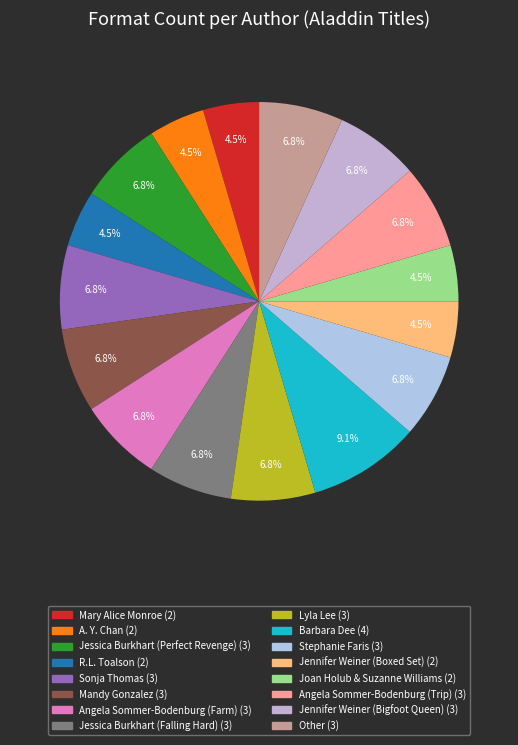

Which slice is the largest?

Barbara Dee